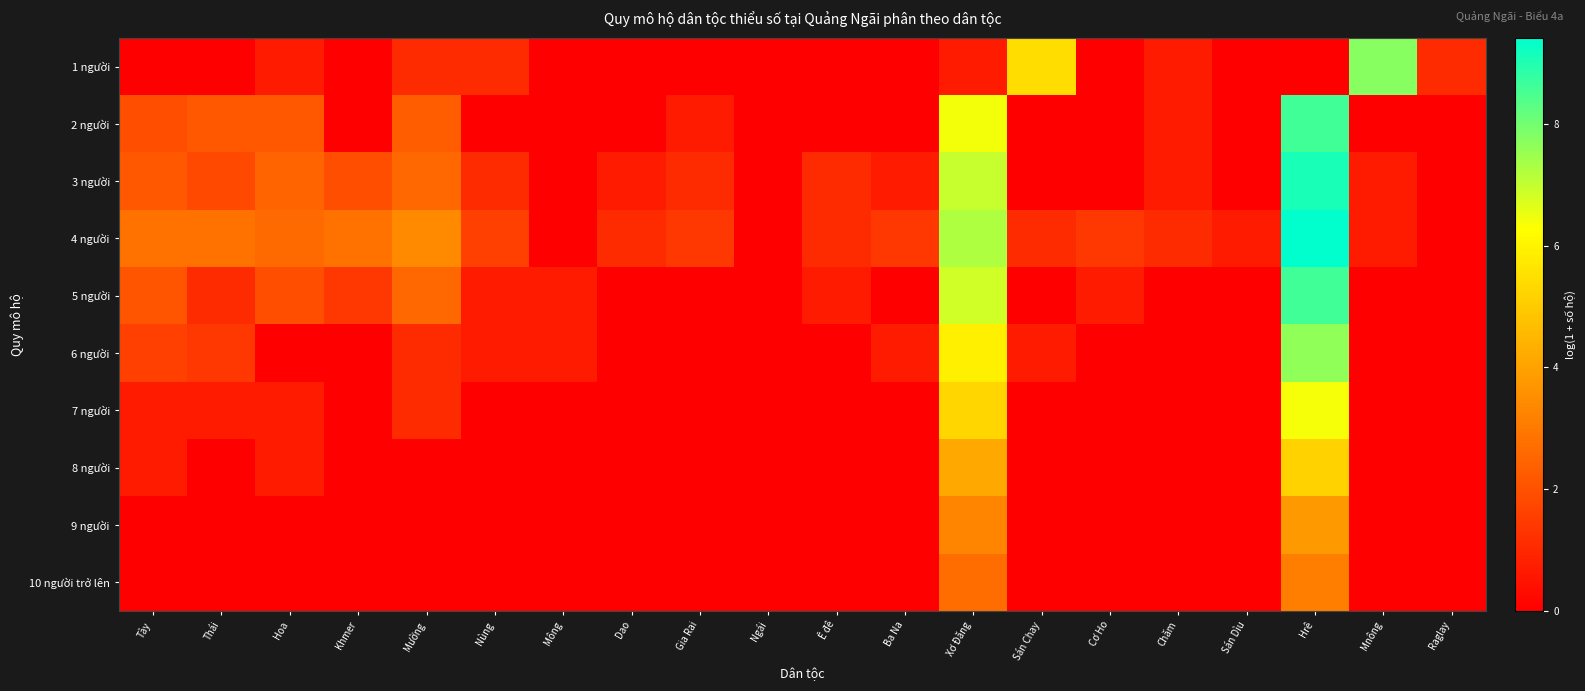

What is the total value across all series at Dao?

1.8